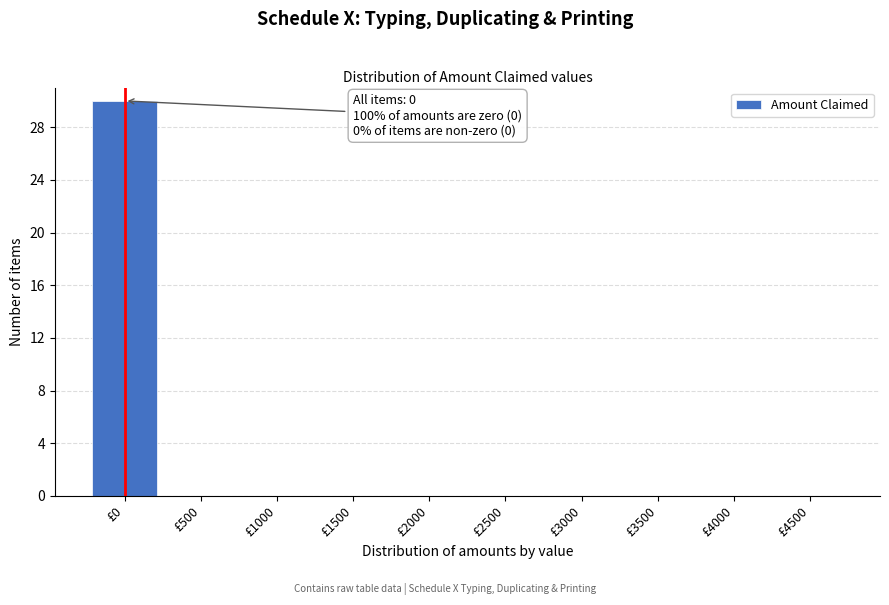

Reading left to right, list all the values displayed in this chart.

£0=30	£500=0	£1000=0	£1500=0	£2000=0	£2500=0	£3000=0	£3500=0	£4000=0	£4500=0